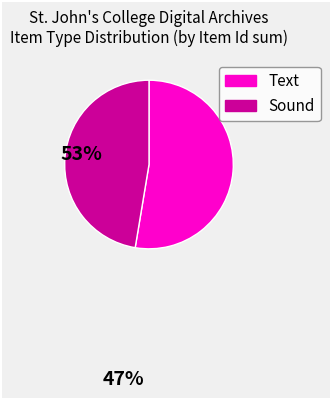

Is there any slice that represents more than half of the pie?

Yes